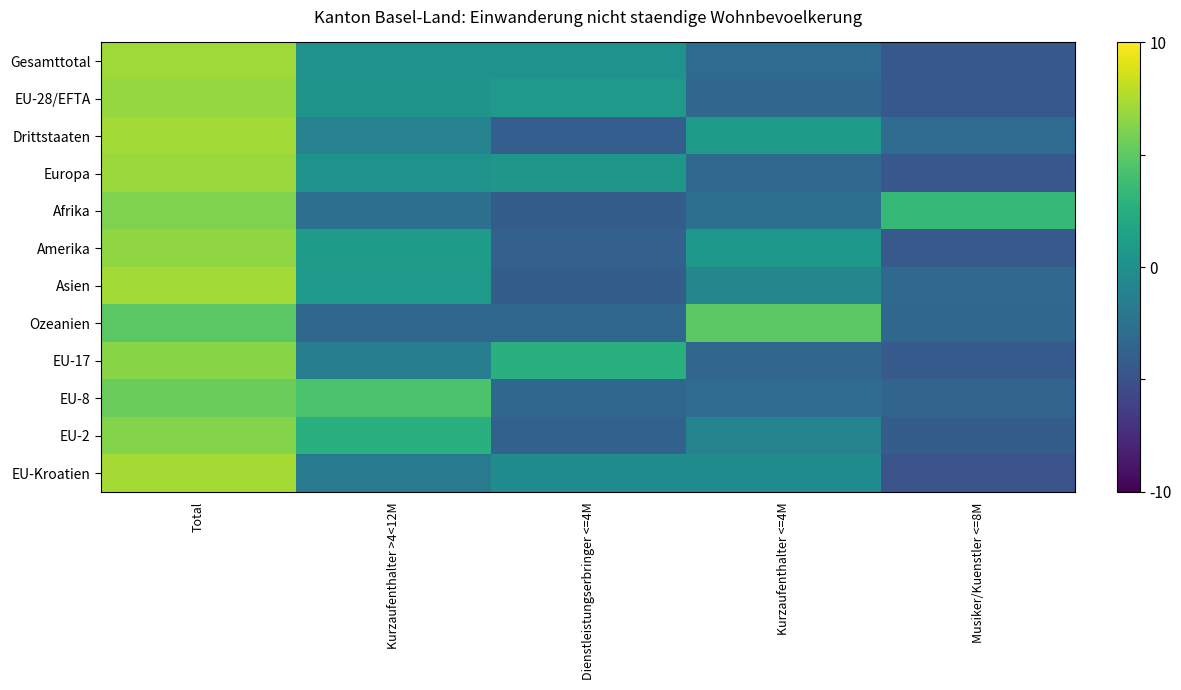

What is the difference between the highest and lowest values at Kurzaufenthalter >4<12M?

1.9